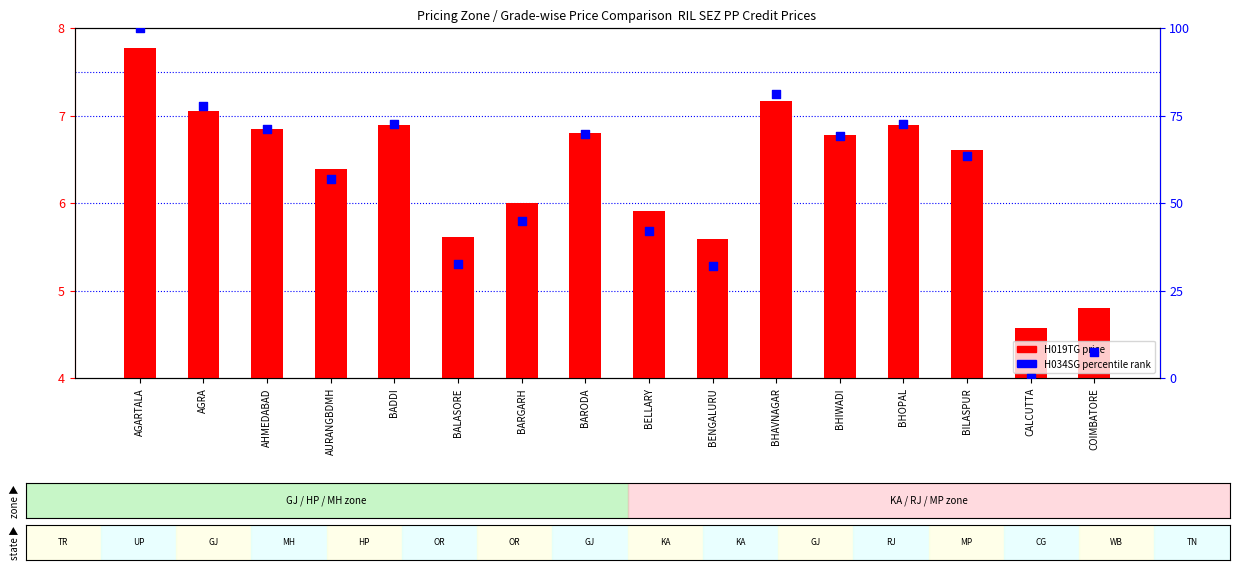

Which series has the largest total across all categories?

H034SG (percentile rank)